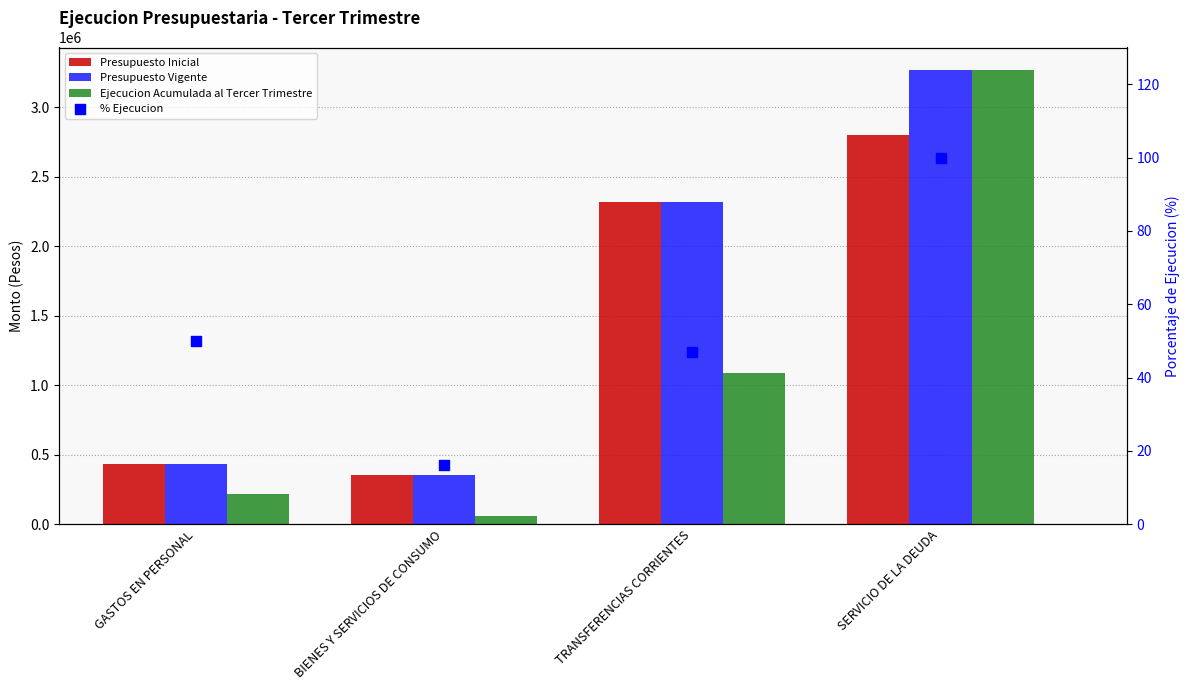

What are all the series names shown in the legend?

Presupuesto Inicial, Presupuesto Vigente, Ejecucion Acumulada al Tercer Trimestre, % Ejecucion